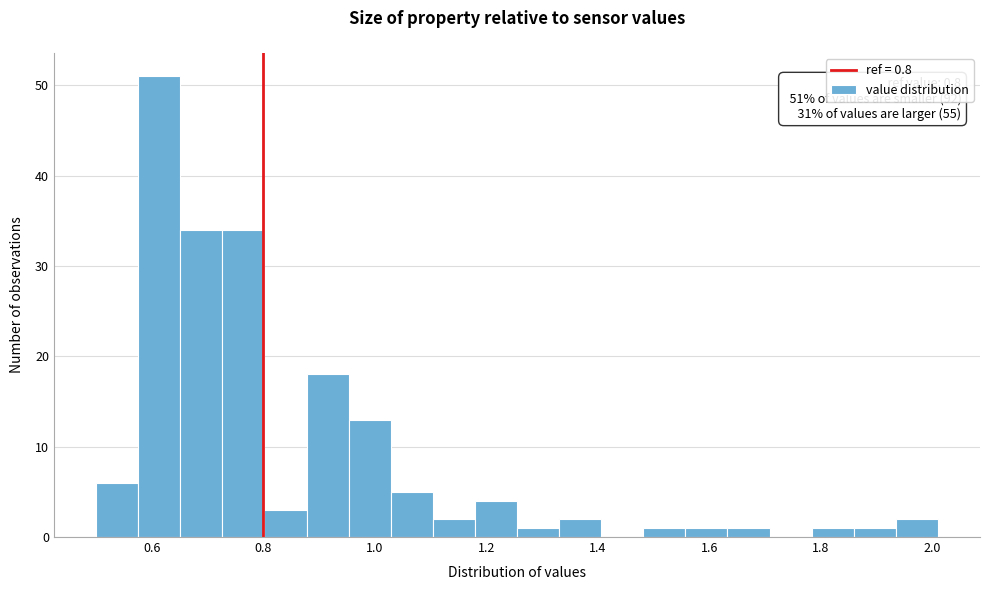

Around what value on the x-axis is the tallest bar? Give the approximate position of its centre, as read against the axis.

0.62